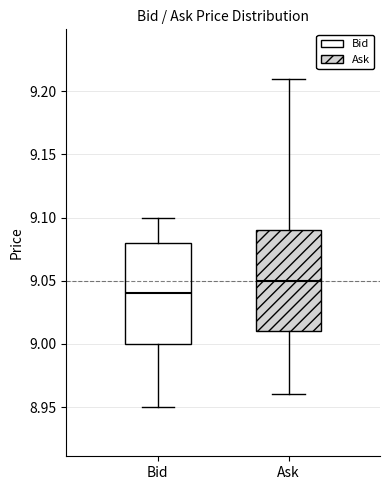

Which box has the lowest median line?

Bid